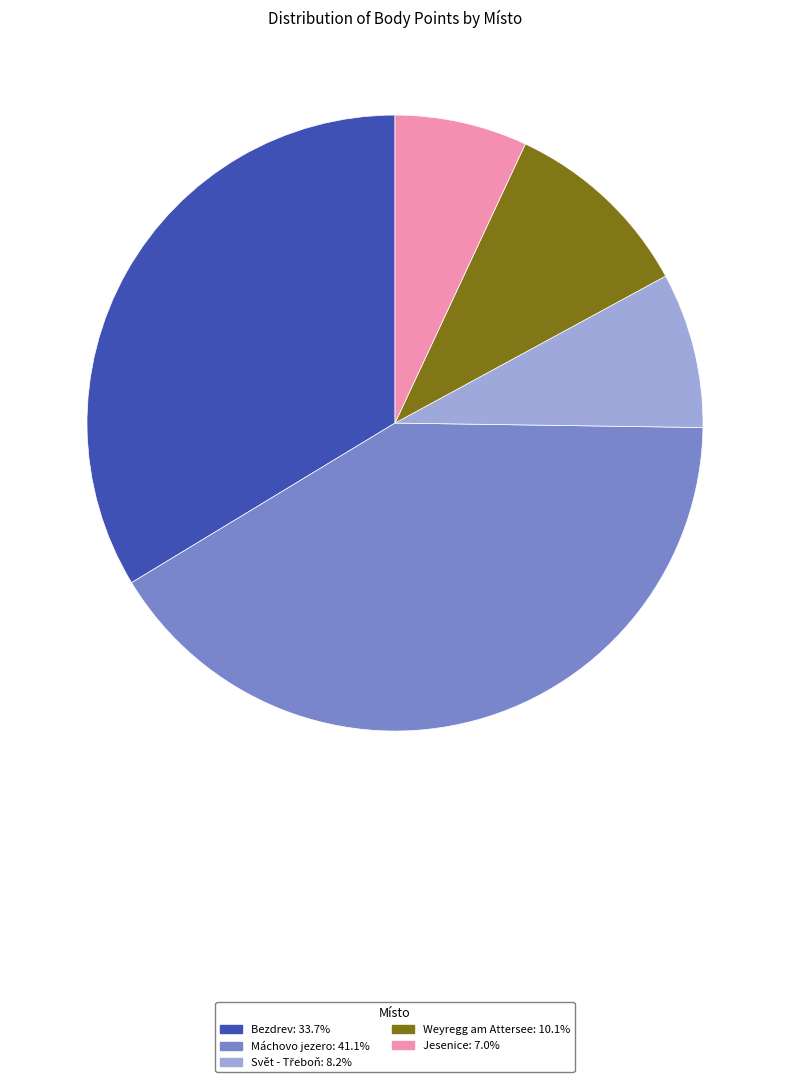

How many segments does this pie chart have?

5